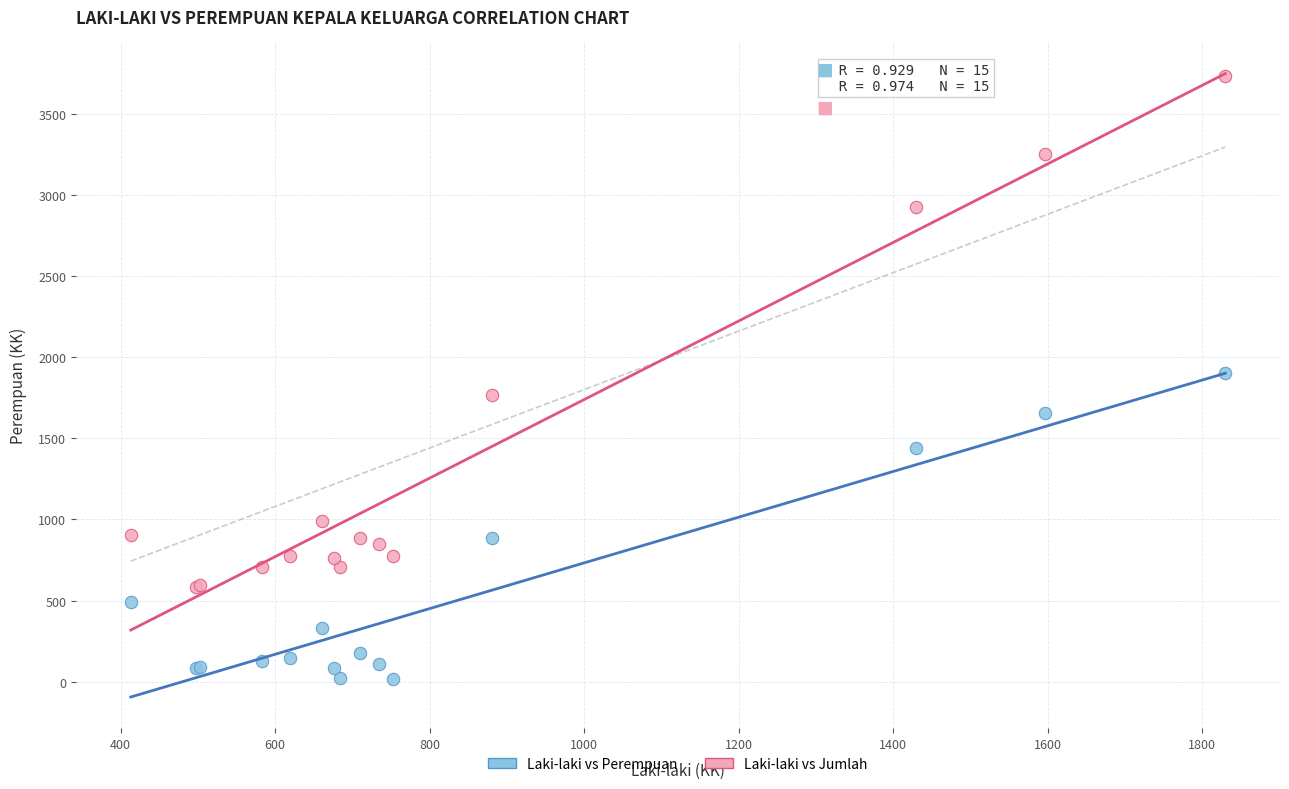

Which series contains the lowest Y value?

Laki-laki vs Perempuan